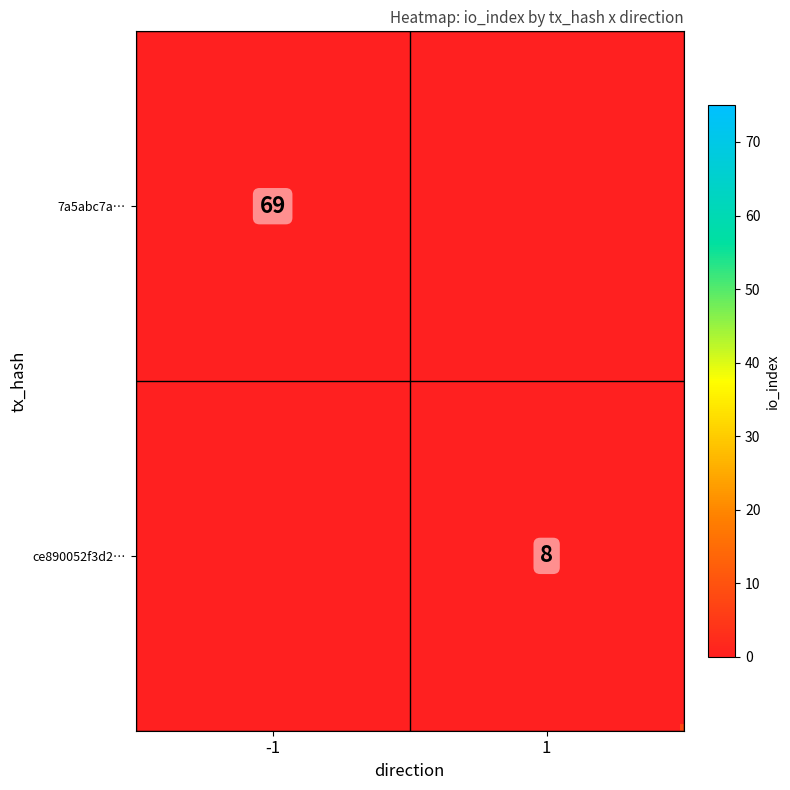

What is the difference between the ce890052f3d215ba04d7438ee24b7c751fc08d3 values at direction and io_index?

7